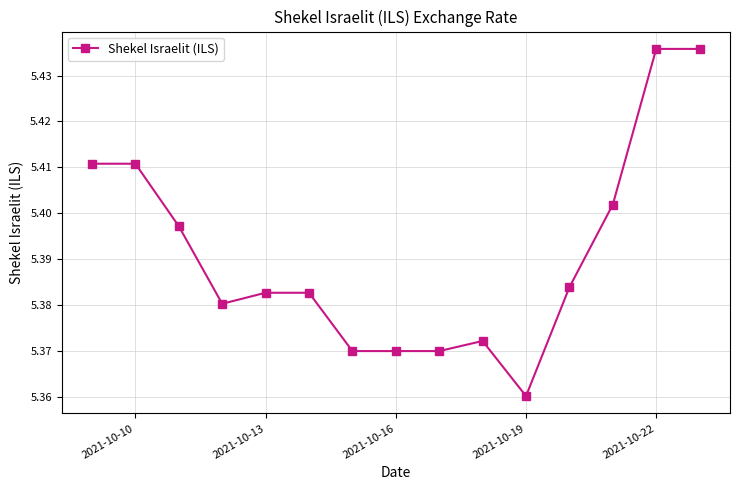

What is the sum of all values?

80.9